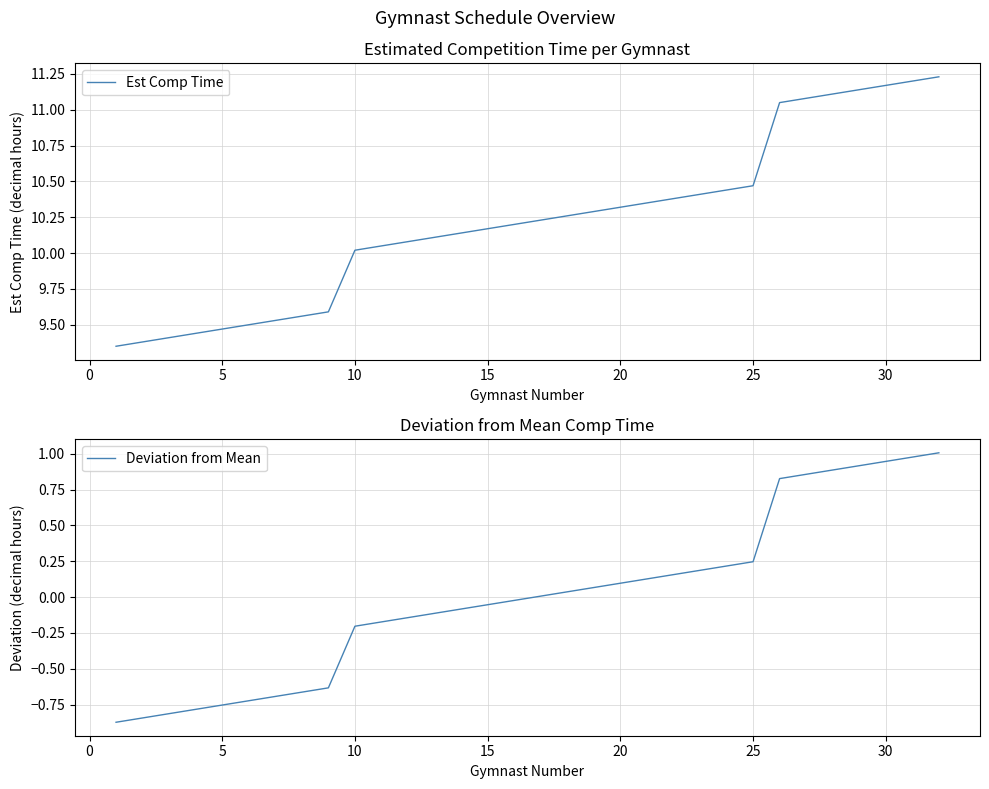

True or false: Est Comp Time has a value of 10.0 at 10.

True